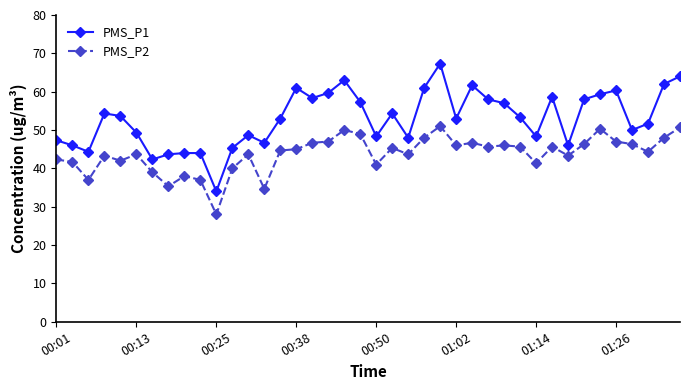

True or false: PMS_P1 has more than 0 interior local peaks.

True